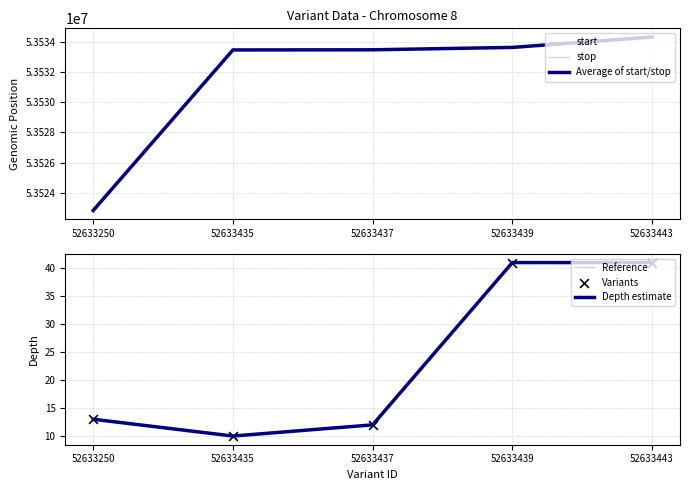

What is the total value across all series at 52633437?

160600558.5